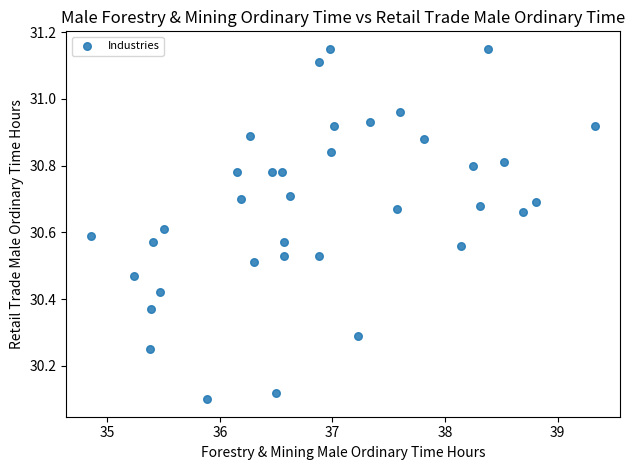

What is the range of X values (max minus min)?

4.5